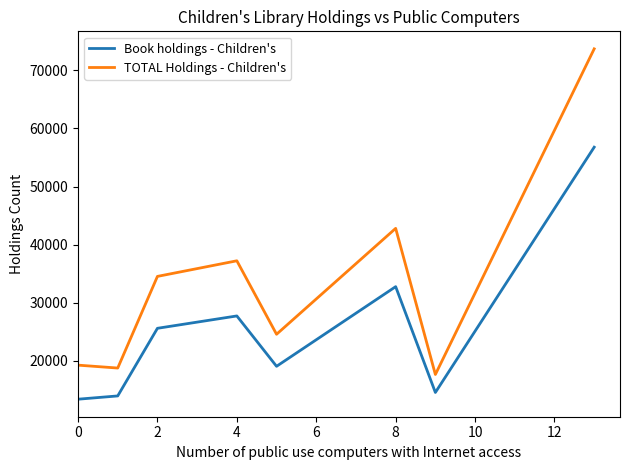

What is the difference between the maximum and second lowest values in the TOTAL Holdings - Children's series?

54957.5